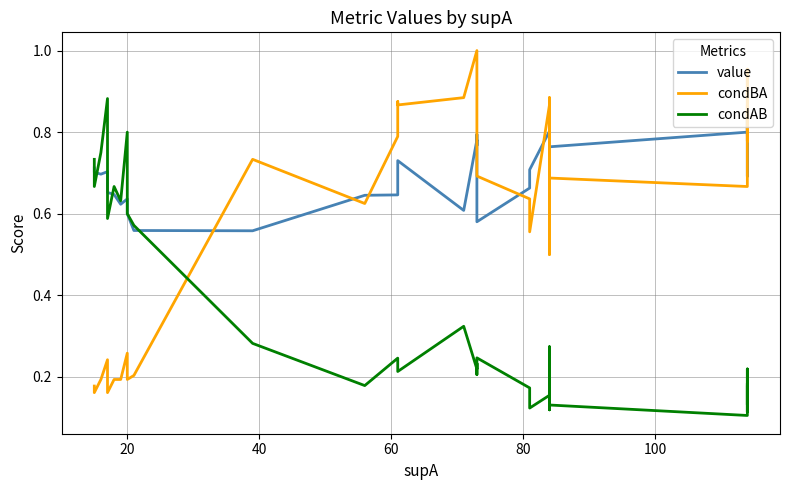

The value of condAB at 60 is 0.5. True or false?

False